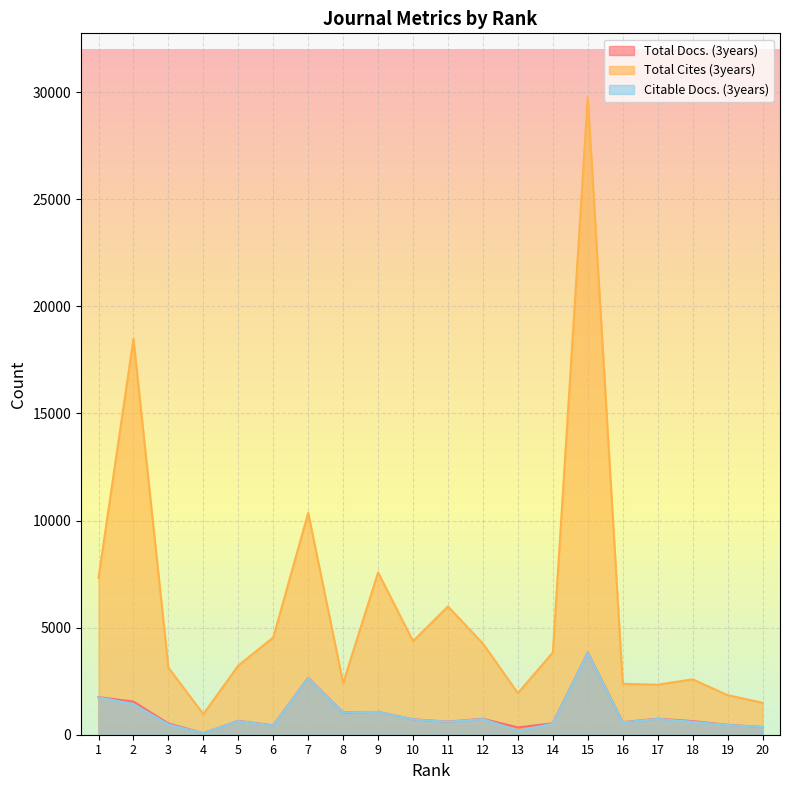

At 13, list the series in order from largest to smallest.

Total Cites (3years), Total Docs. (3years), Citable Docs. (3years)